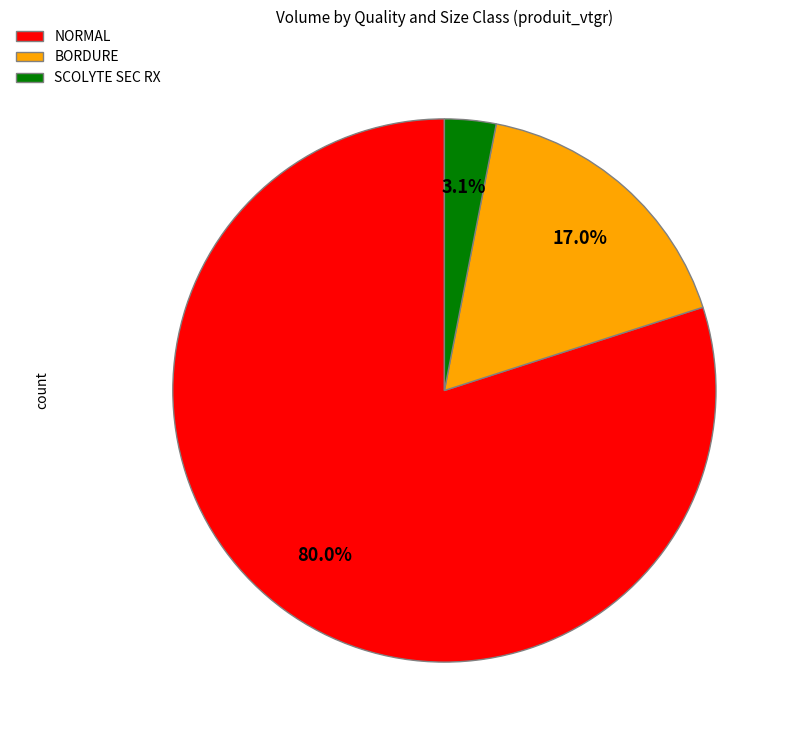

What is the majority slice?

NORMAL